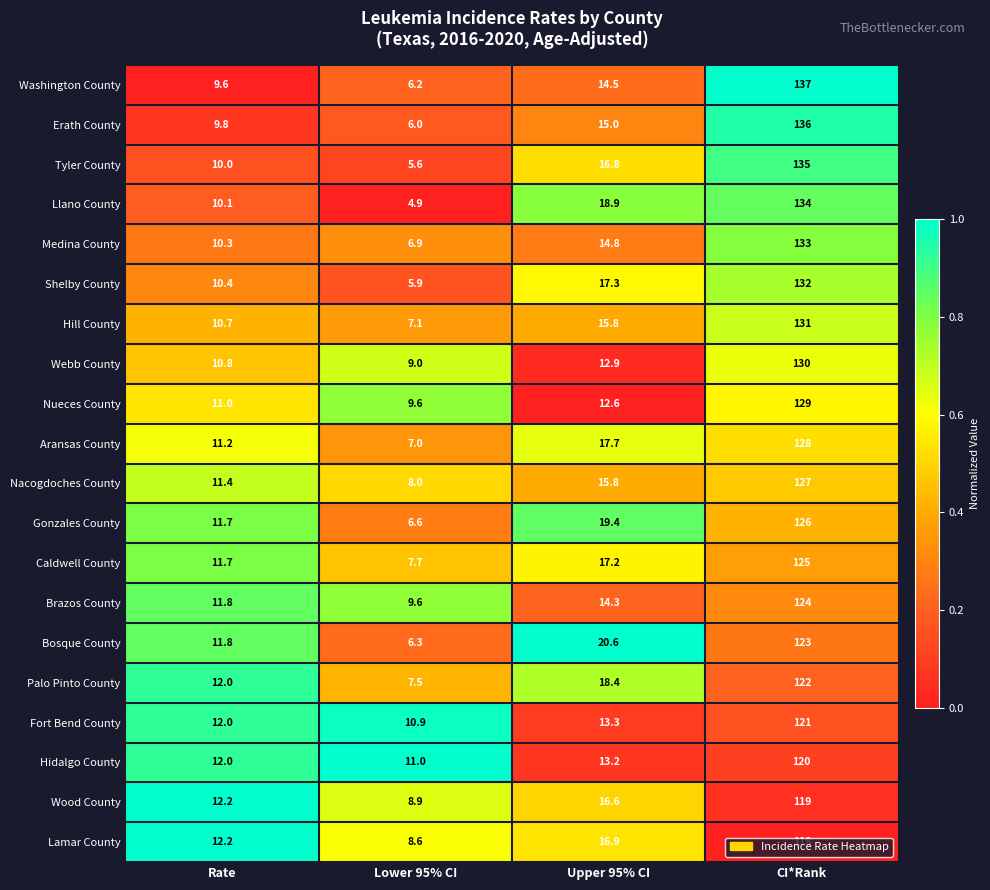

List the series in order of their peak value, lowest first.

Lamar County, Wood County, Hidalgo County, Fort Bend County, Palo Pinto County, Bosque County, Brazos County, Caldwell County, Gonzales County, Nacogdoches County, Aransas County, Nueces County, Webb County, Hill County, Shelby County, Medina County, Llano County, Tyler County, Erath County, Washington County